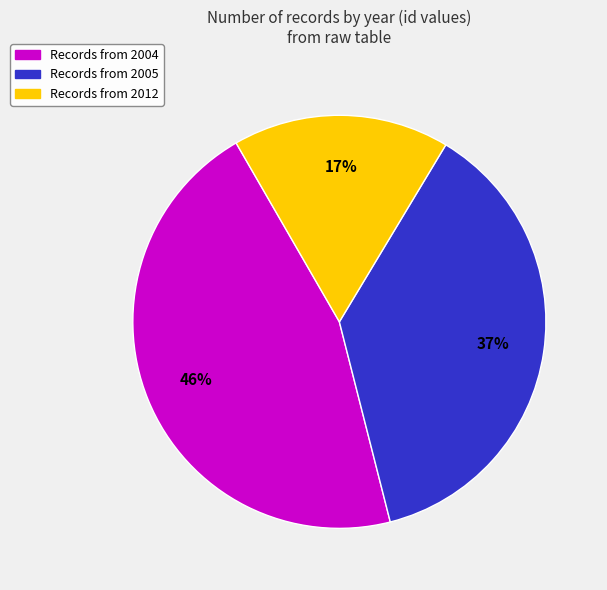

Is there any slice that represents more than half of the pie?

No